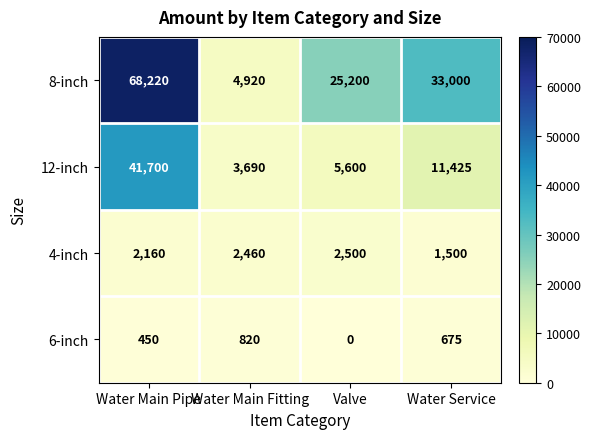

True or false: 12-inch has a value of 15327 at Water Service.

False